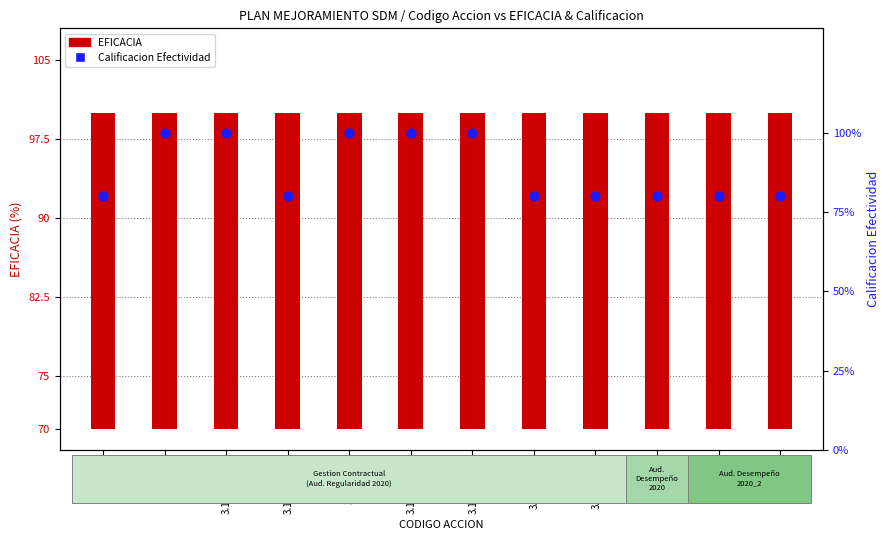

Which series contains the highest Y value?

Calificacion Efectividad